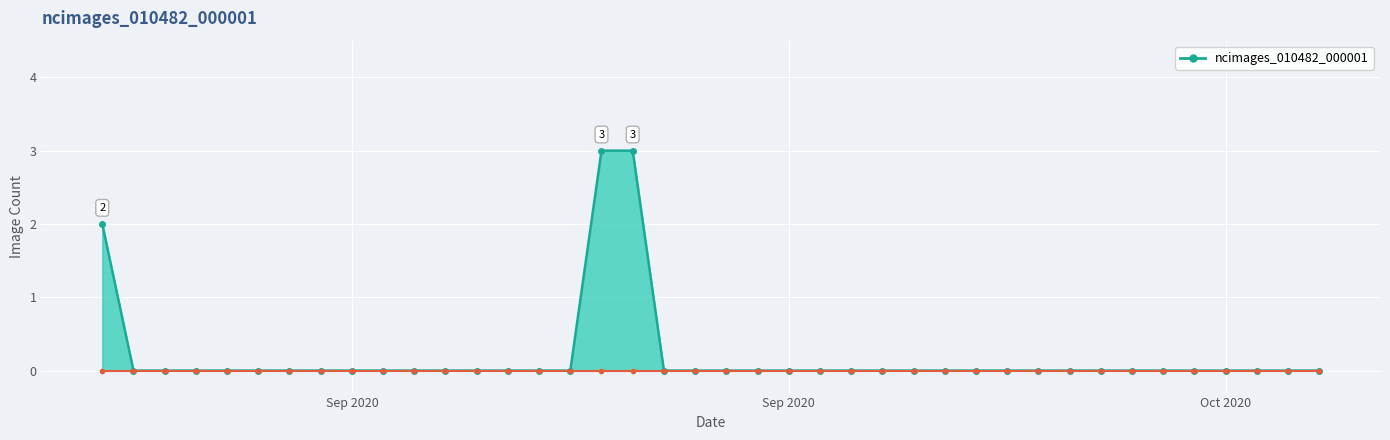

What is the maximum value shown in the chart?

3